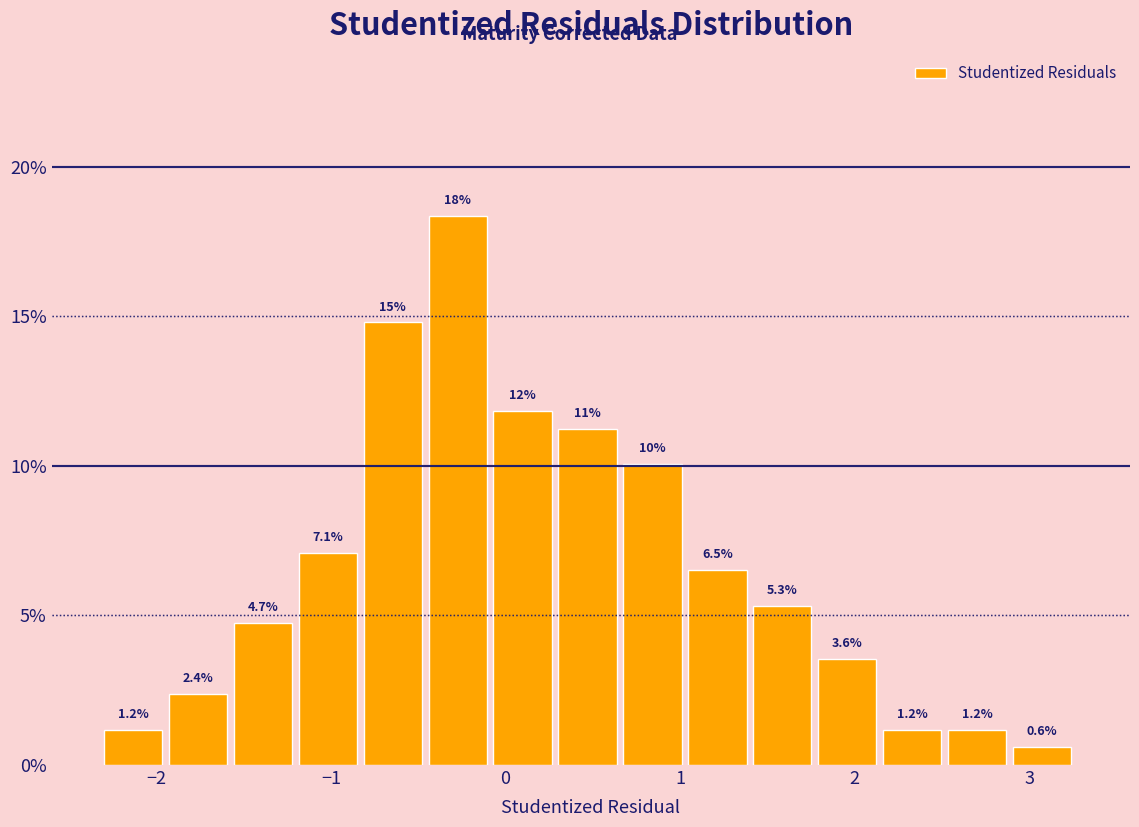

Around what value on the x-axis is the tallest bar? Give the approximate position of its centre, as read against the axis.

-0.3